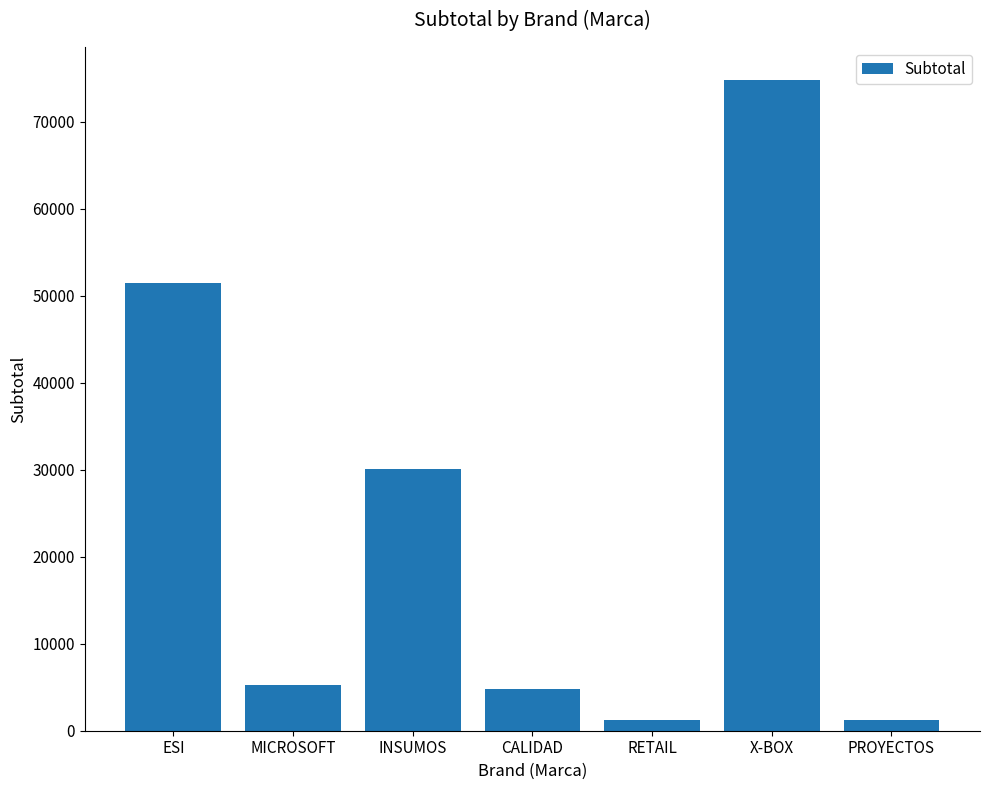

What value does the data have at PROYECTOS?

1250.0